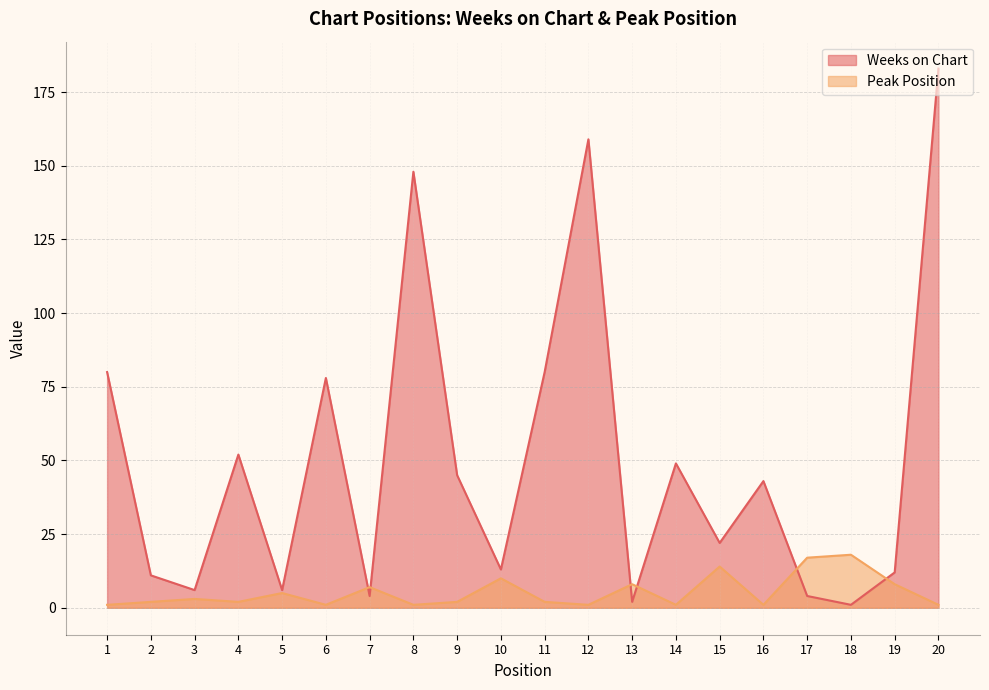

How many data points in Peak Position are less than 2?

7